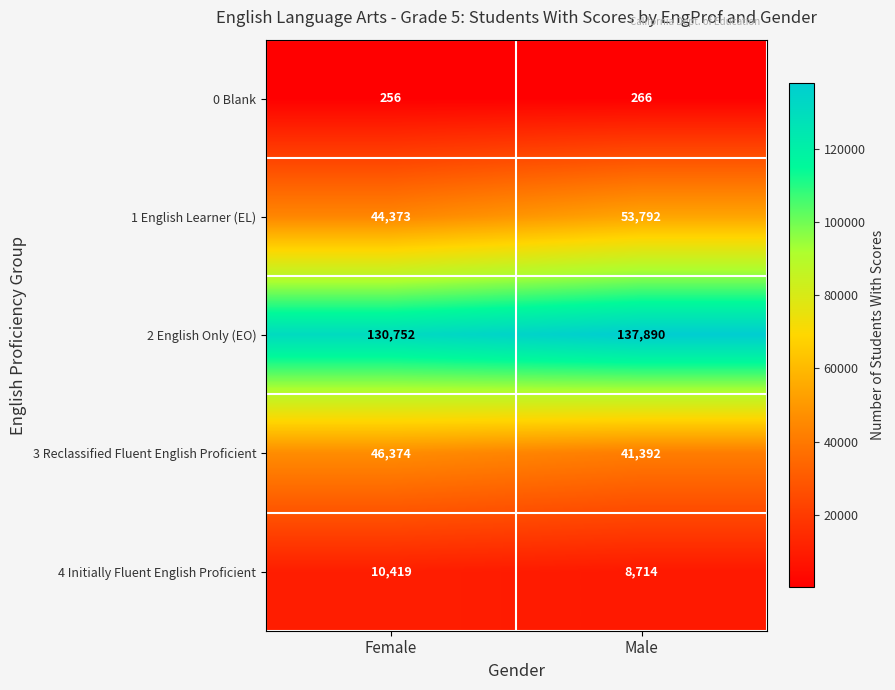

Which category has the lowest value across all series?

Female